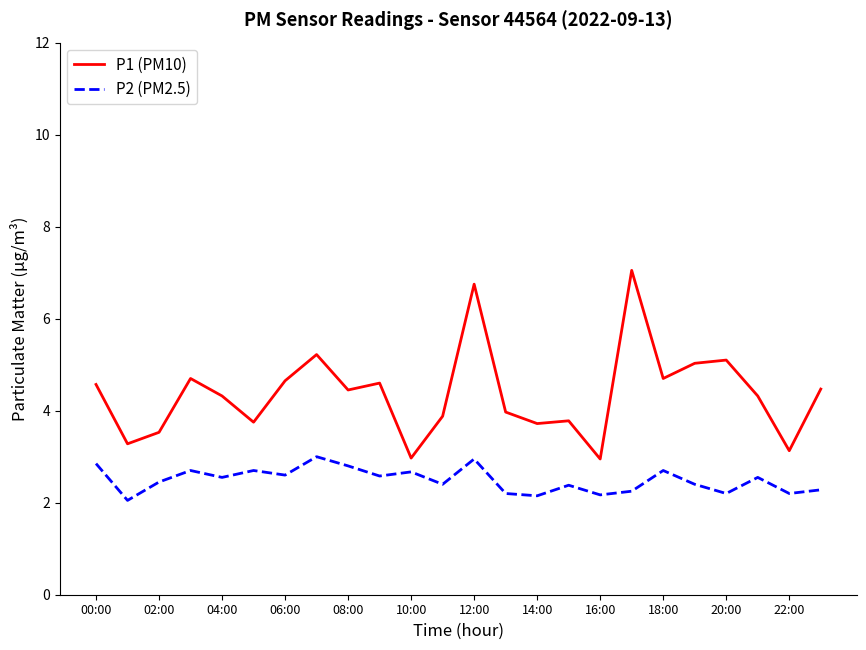

Rank the series by their average value, from lowest to highest.

P2 (PM2.5), P1 (PM10)